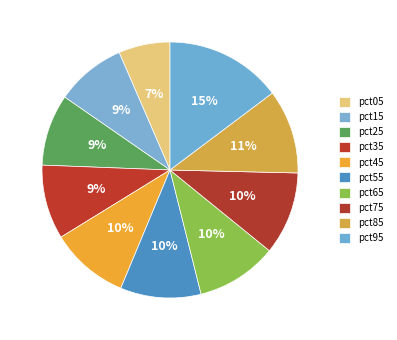

How many segments does this pie chart have?

10